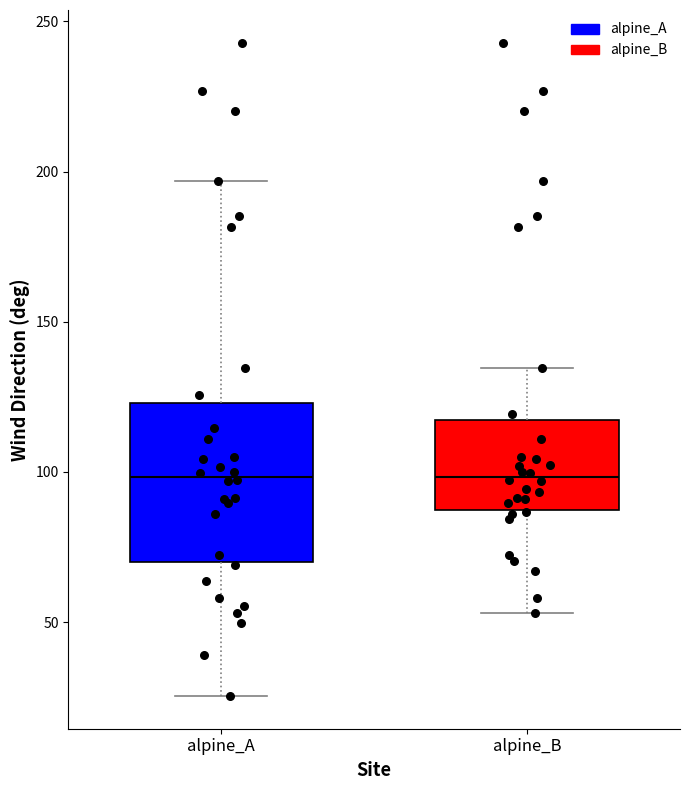

Reading left to right, transcribe this box plot: for each box, give where its median line is, the range the box spans, and where its two whiskers end, as read against the y-axis. The values are not printed on the chart, so give them approximately, as read against the axis.

alpine_A: median 100, box 70 to 125, whiskers 25 to 195
alpine_B: median 100, box 85 to 115, whiskers 55 to 135